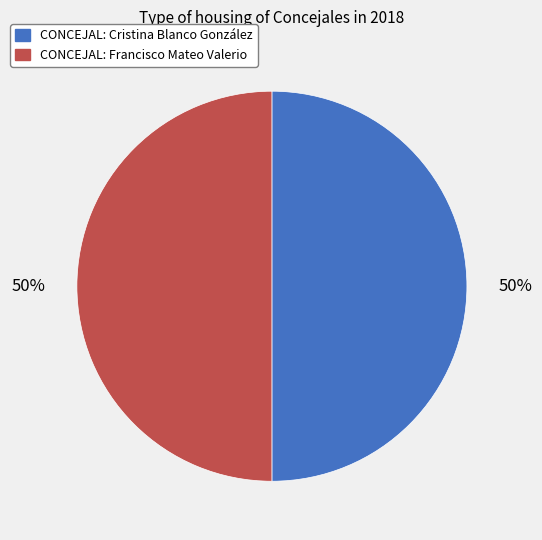

Combined, do CONCEJAL: Francisco Mateo Valerio and CONCEJAL: Cristina Blanco González account for over 50%?

Yes